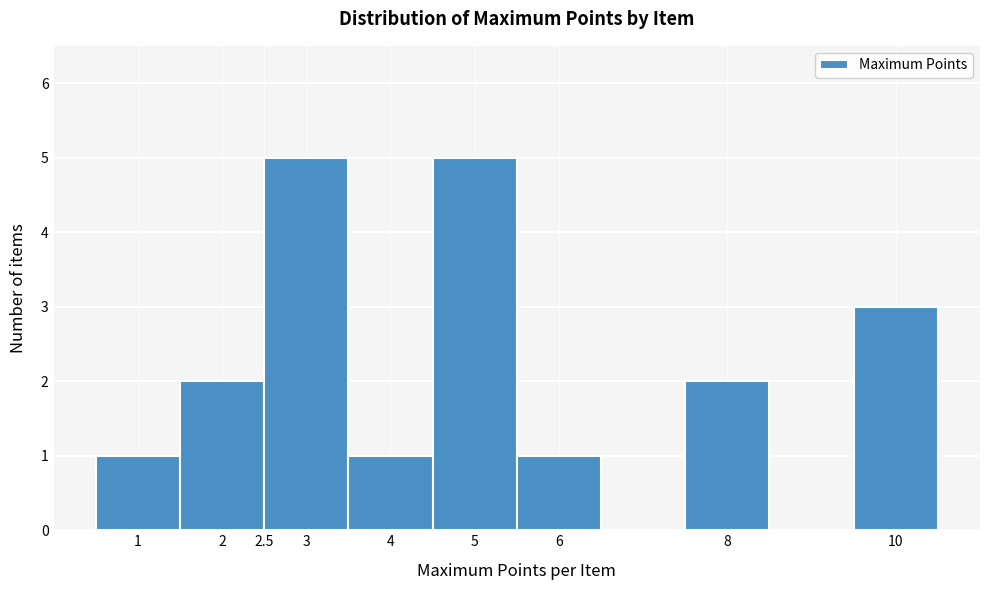

Reading left to right, transcribe this chart: for each bar, give the range it covers on the x-axis and its height. The values are not printed on the chart, so give them approximately, as read against the axis.

0.5 to 1.5: 1
1.5 to 2.5: 2
2.5 to 3.5: 5
3.5 to 4.5: 1
4.5 to 5.5: 5
5.5 to 6.5: 1
6.5 to 7.5: 0
7.5 to 8.5: 2
8.5 to 9.5: 0
9.5 to 10.5: 3